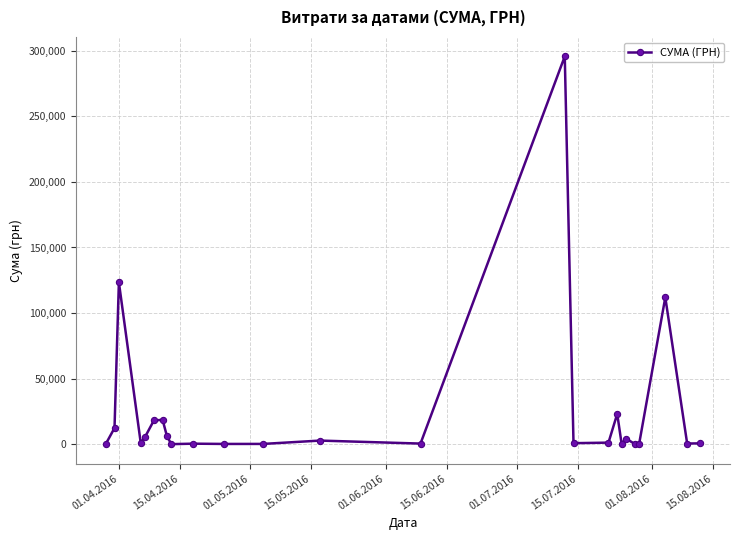

What is the sum of all values?

630977.9